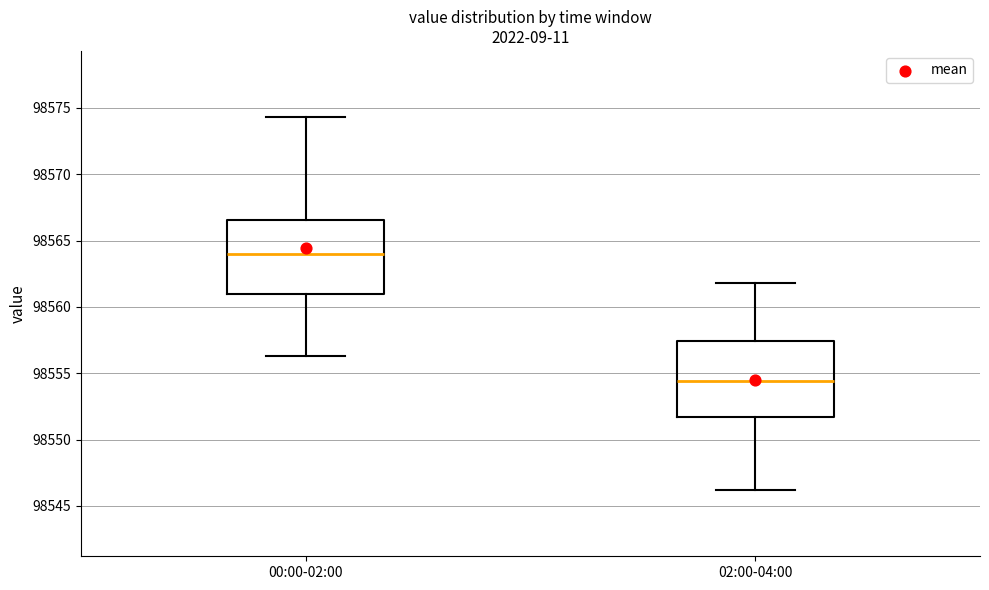

Where is the lower edge of the box for 00:00-02:00 on the y-axis? The values are not printed on the chart, so give them approximately, as read against the axis.

98561.0